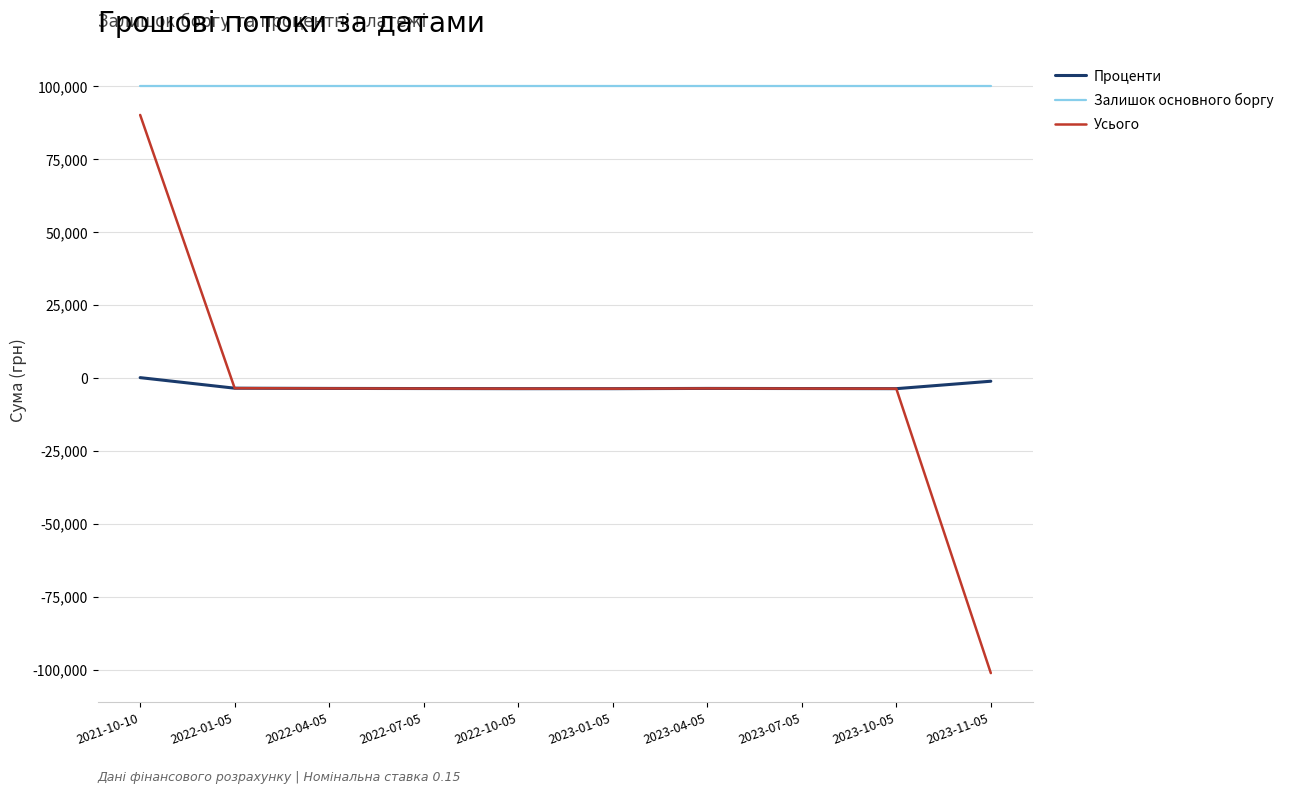

Which label corresponds to the smallest value in the chart?

2023-11-05